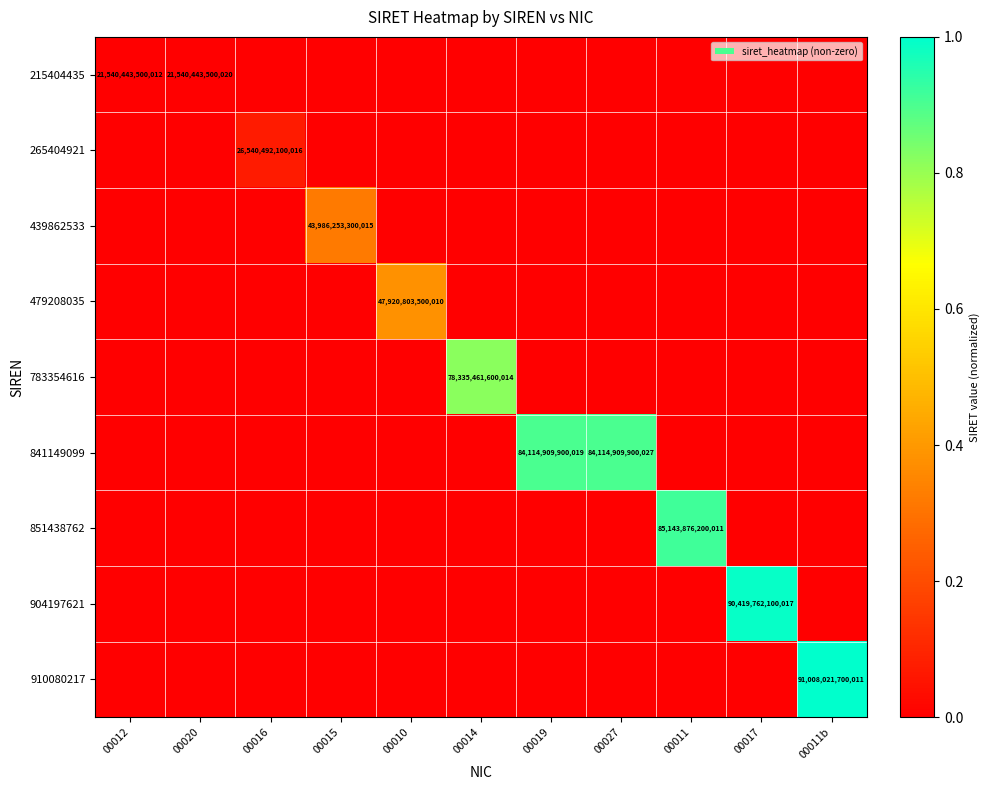

True or false: 783354616 has a value of 0.0 at 00020.

True